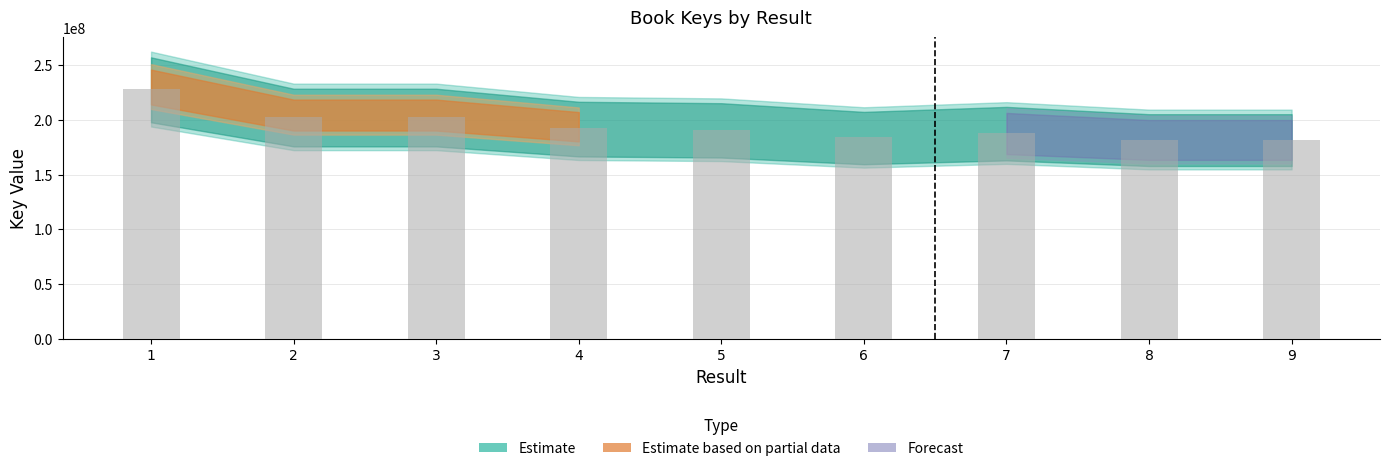

How many data points are less than 191010677?

4